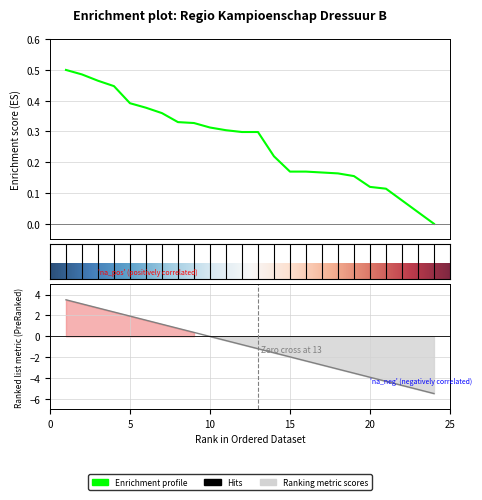

Is it true that the value at 24 is 0.0?

True